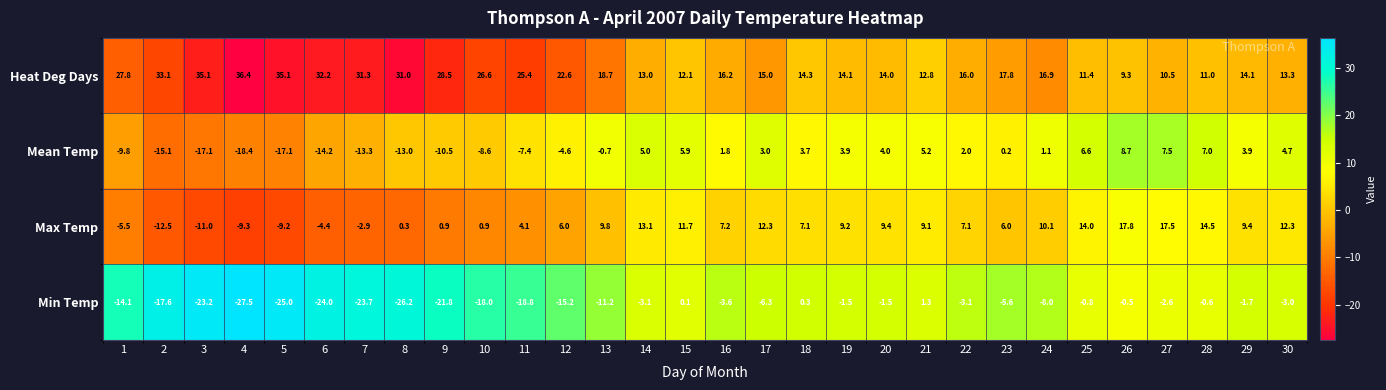

True or false: Min Temp has a value of -4.8 at 14.

False